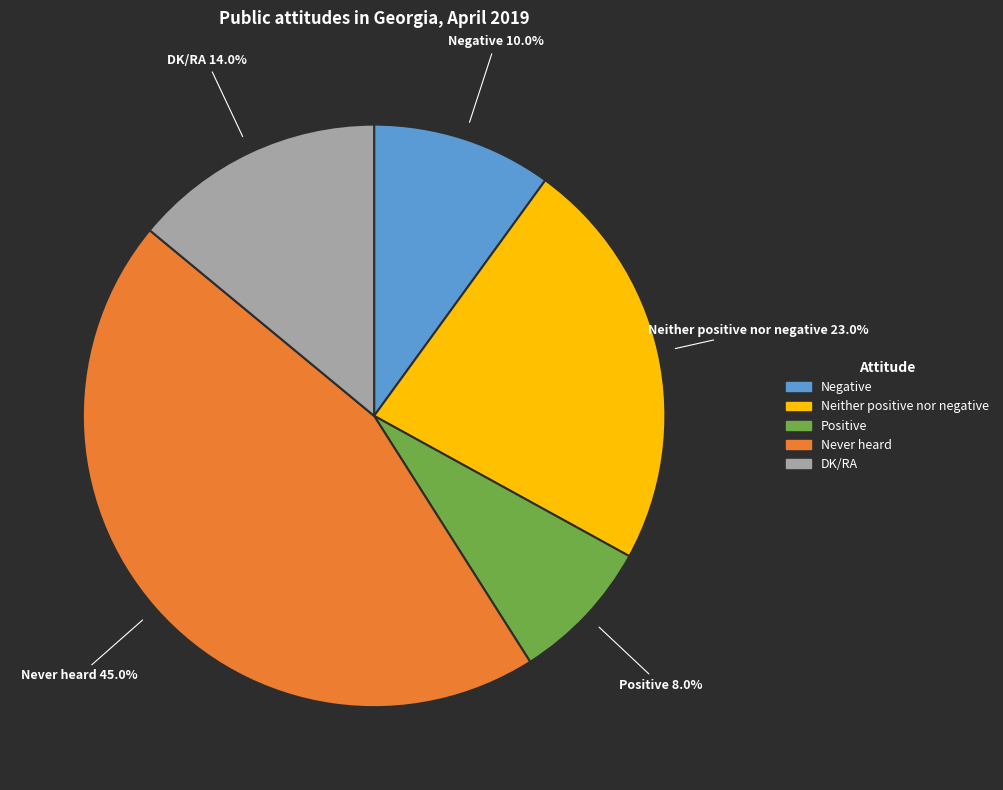

To the nearest percent, what percentage of the pie is Negative?

10%